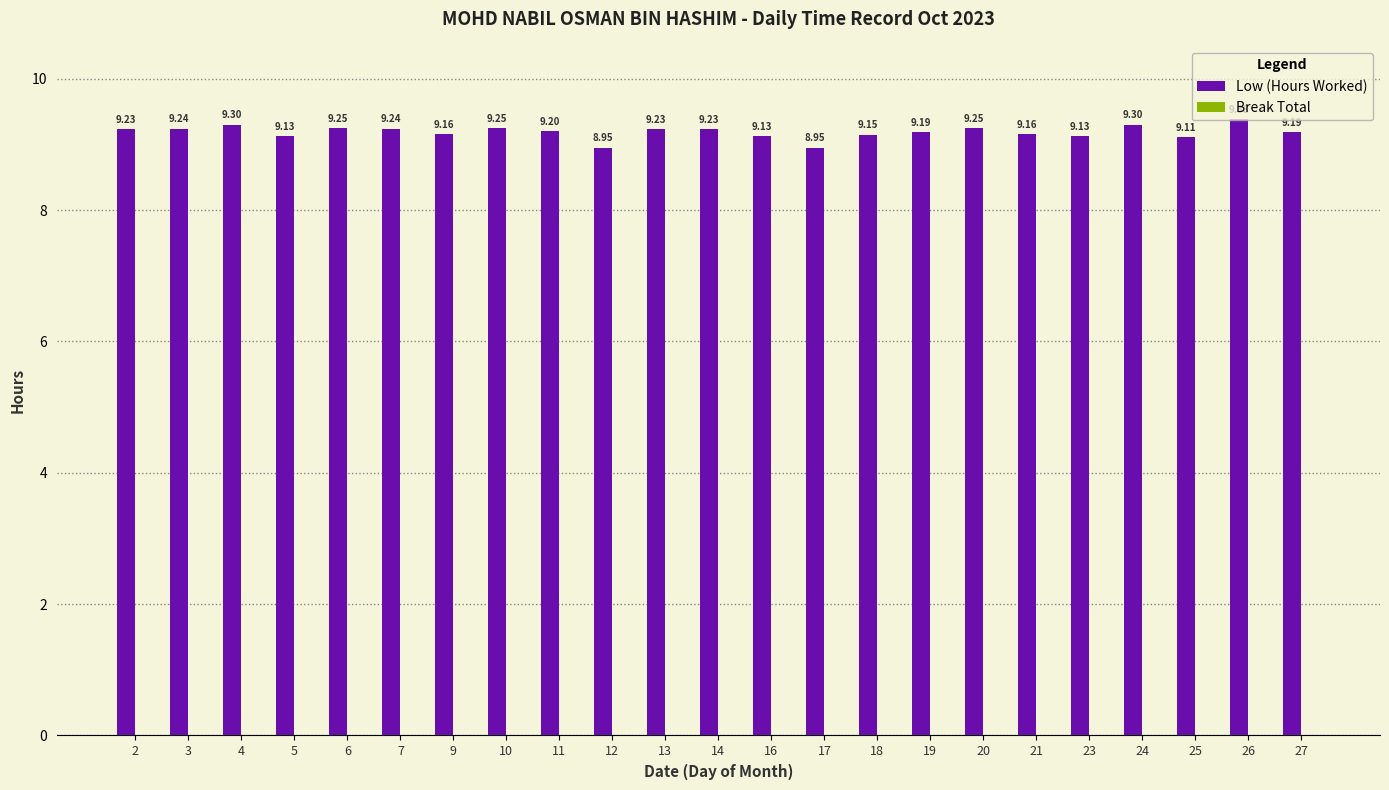

Does the chart contain any negative values?

No